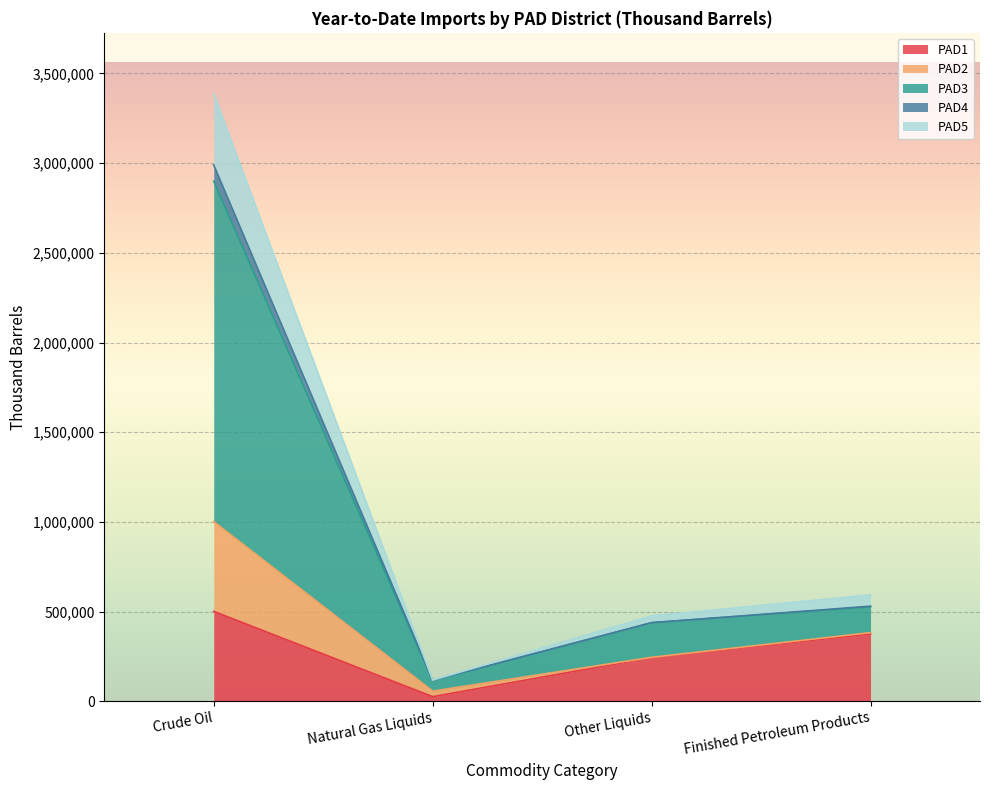

What is the label of the 2nd point from the left?

Natural Gas Liquids